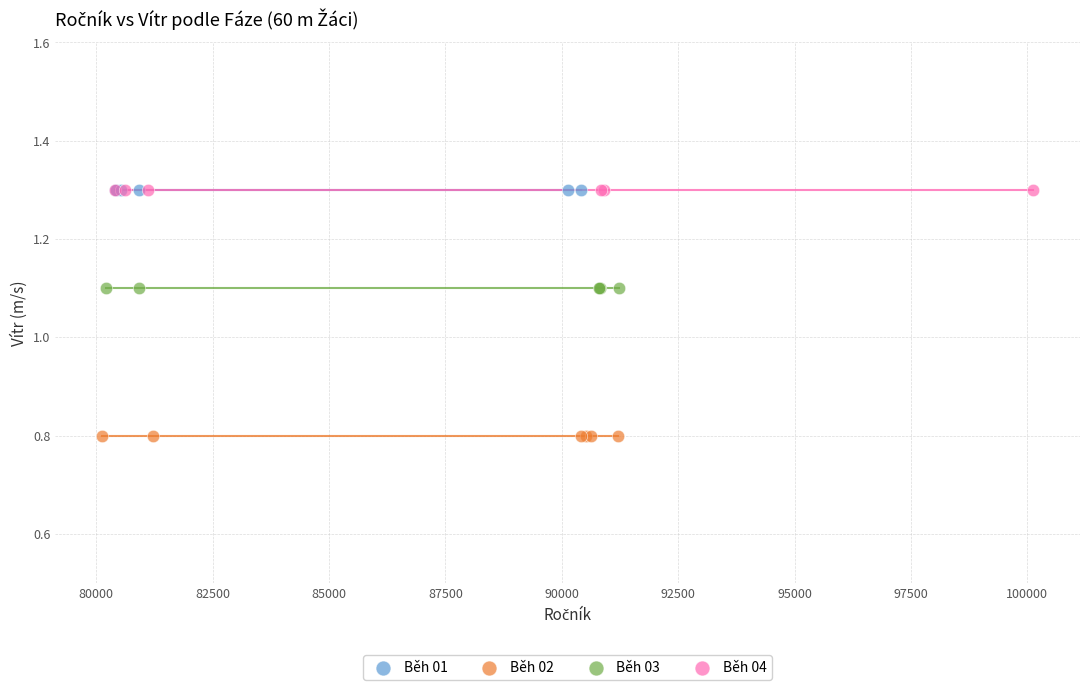

What are all the series names shown in the legend?

Běh 01, Běh 02, Běh 03, Běh 04